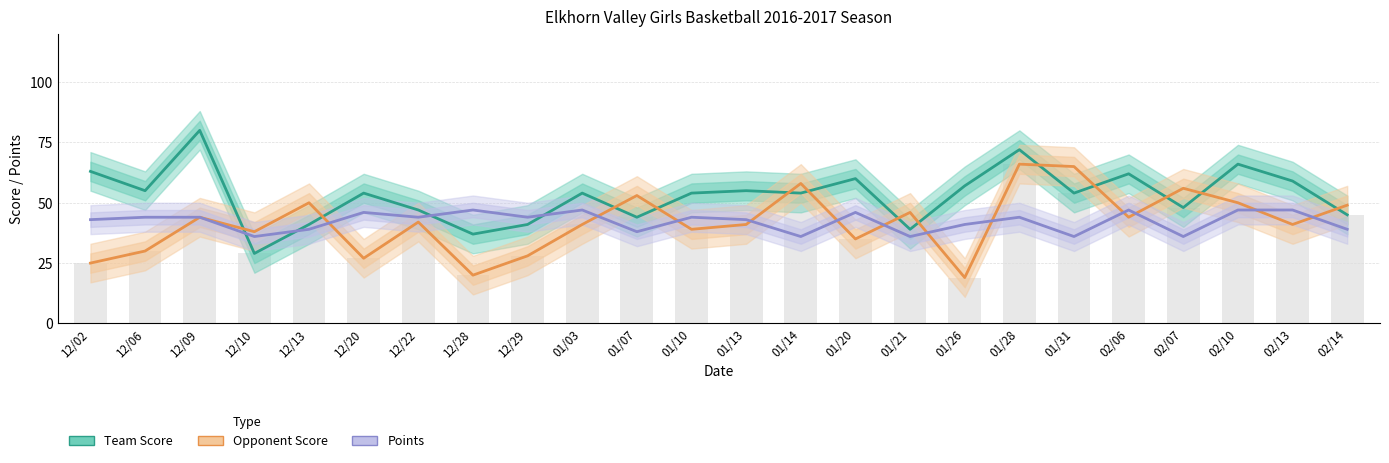

Which category has the lowest value in the Opponent Score series?

01/26